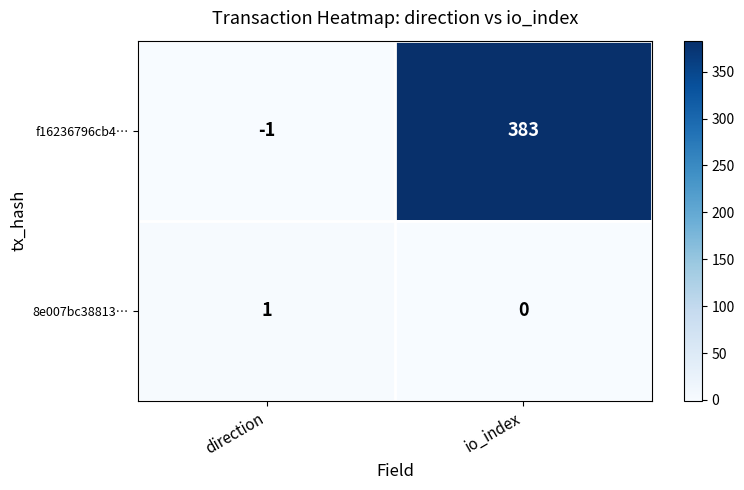

At how many categories does at least one series exceed 146?

1